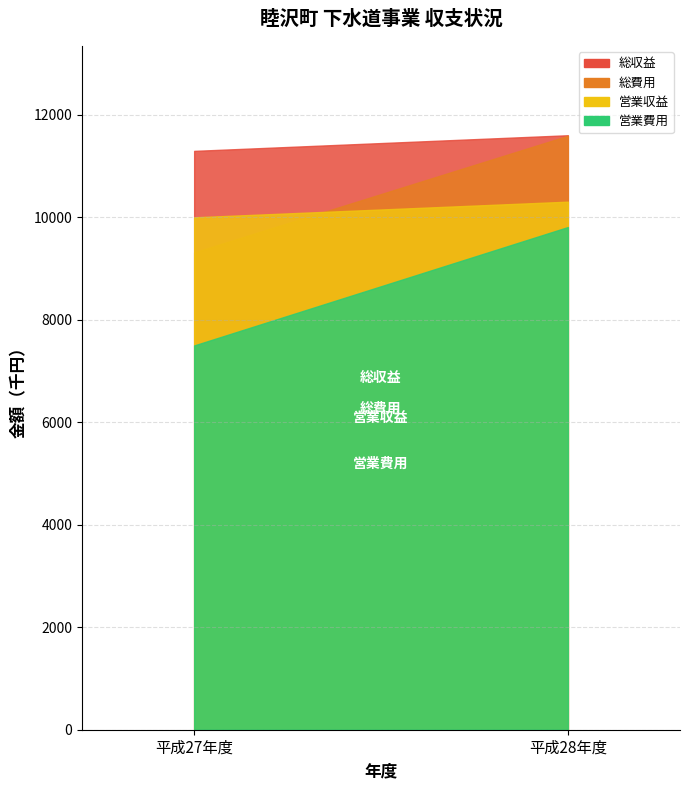

At which category does the chart reach its minimum across all series?

平成27年度